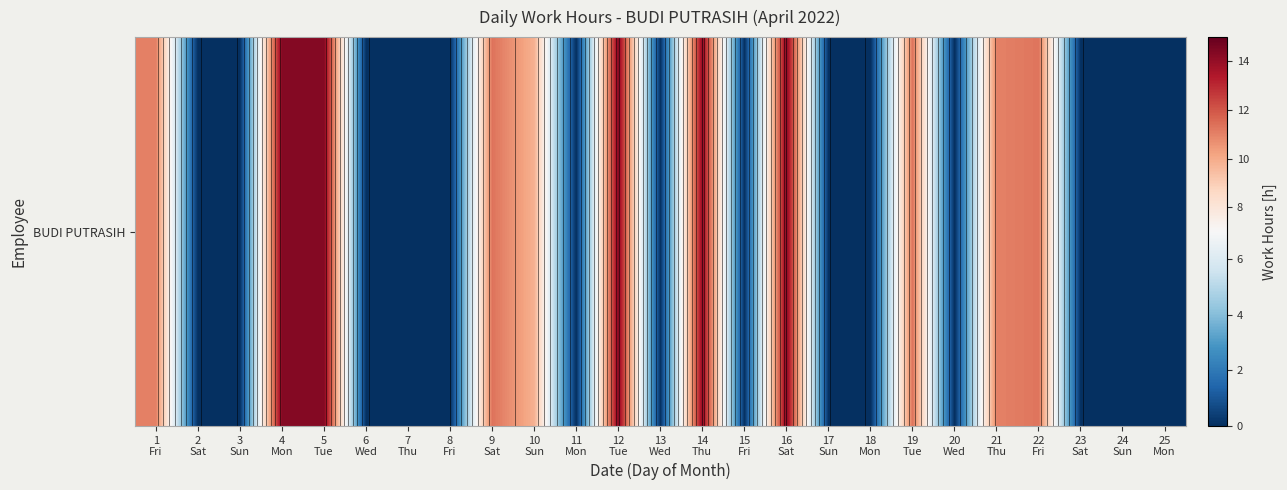

List the labels in order of value, smallest first.

2
Sat, 3
Sun, 6
Wed, 7
Thu, 8
Fri, 11
Mon, 13
Wed, 15
Fri, 17
Sun, 18
Mon, 20
Wed, 23
Sat, 24
Sun, 25
Mon, 10
Sun, 21
Thu, 1
Fri, 22
Fri, 19
Tue, 9
Sat, 14
Thu, 16
Sat, 12
Tue, 5
Tue, 4
Mon